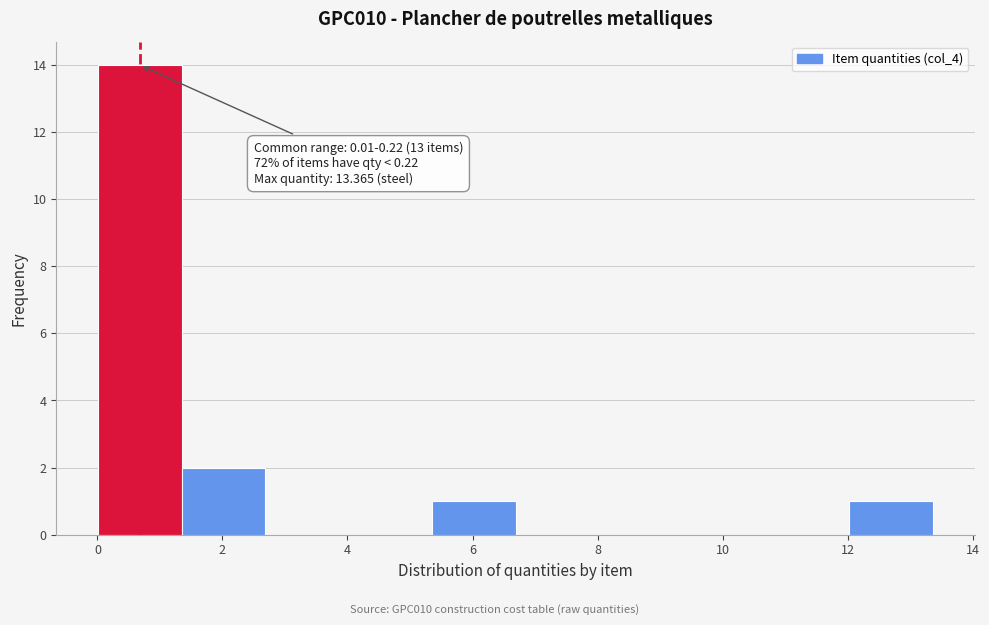

Over which range of the x-axis is the bar tallest?

0.0 to 1.4